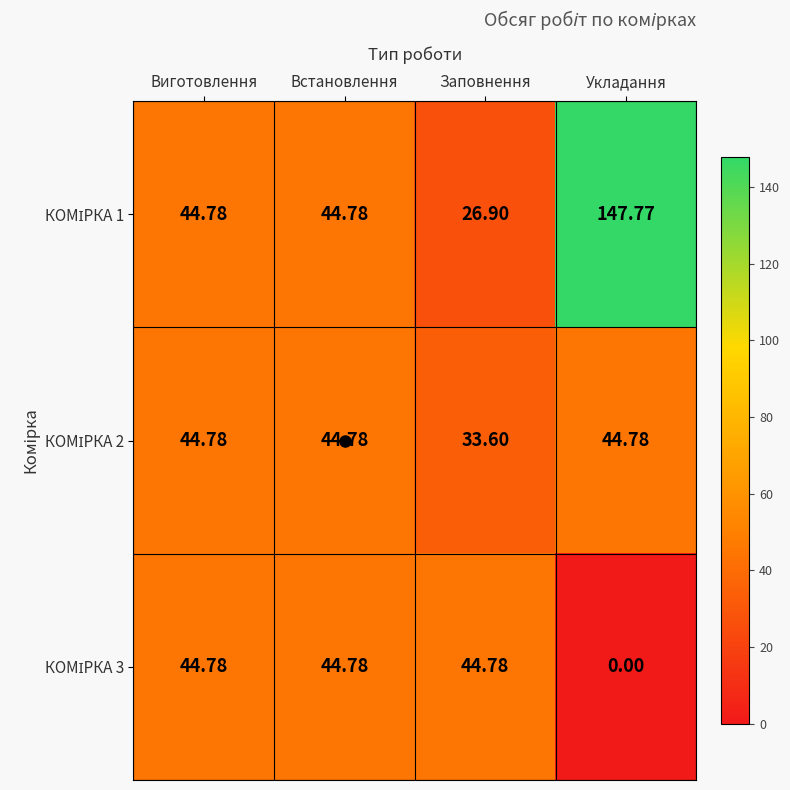

At which category is the sum across all series the highest?

Укладання